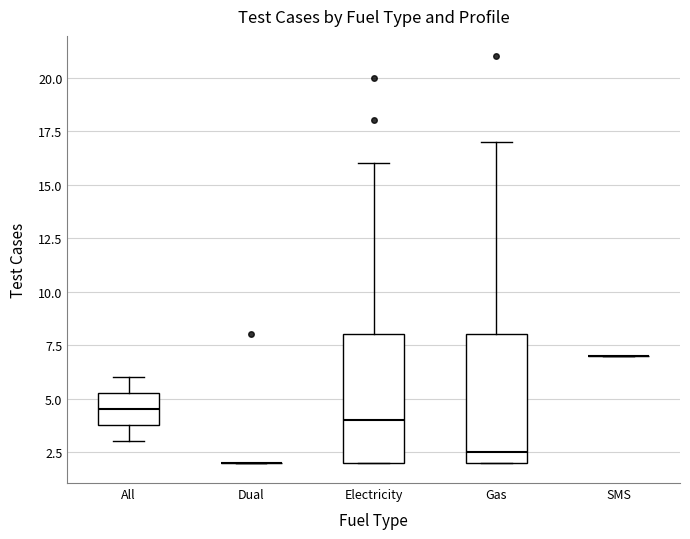

Reading left to right, transcribe this box plot: for each box, give where its median line is, the range the box spans, and where its two whiskers end, as read against the y-axis. The values are not printed on the chart, so give them approximately, as read against the axis.

All: median 4.5, box 4.0 to 5.5, whiskers 3.0 to 6.0
Dual: box collapsed to a line at 2.0, whiskers 2.0 to 2.0
Electricity: median 4.0, box 2.0 to 8.0, whiskers 2.0 to 16.0
Gas: median 2.5, box 2.0 to 8.0, whiskers 2.0 to 17.0
SMS: box collapsed to a line at 7.0, whiskers 7.0 to 7.0